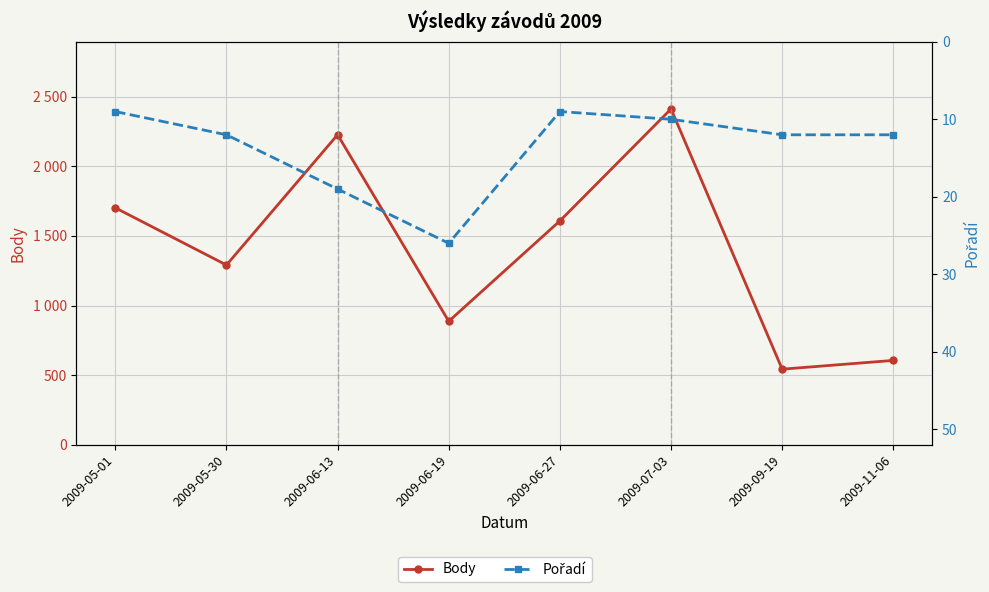

What is the difference between the maximum and minimum values in the Pořadí series?

17